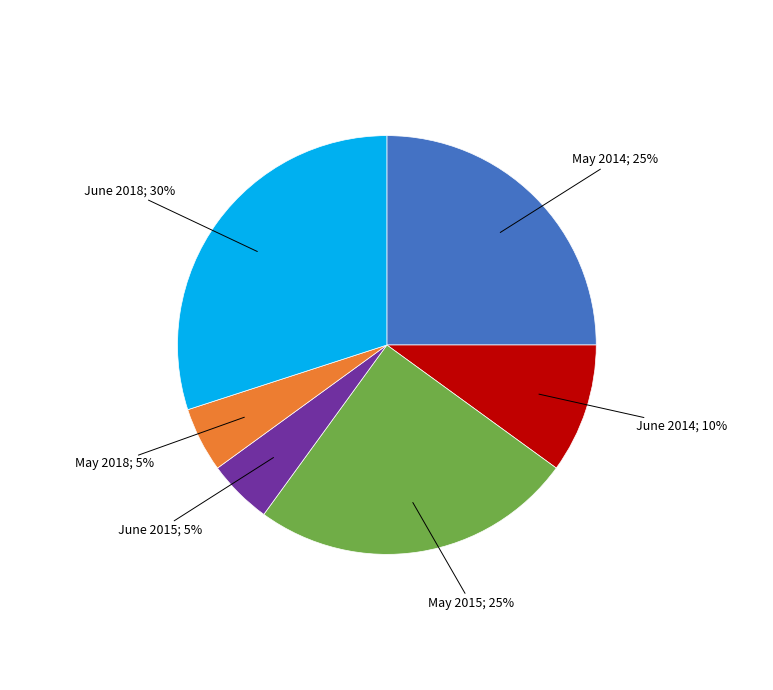

Is there a majority slice in this chart?

No